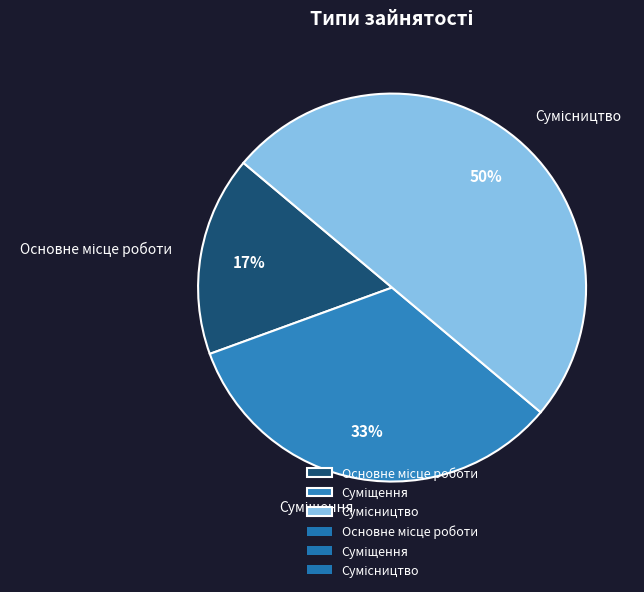

To the nearest percent, what is the difference between the largest and smallest slice percentages?

33%